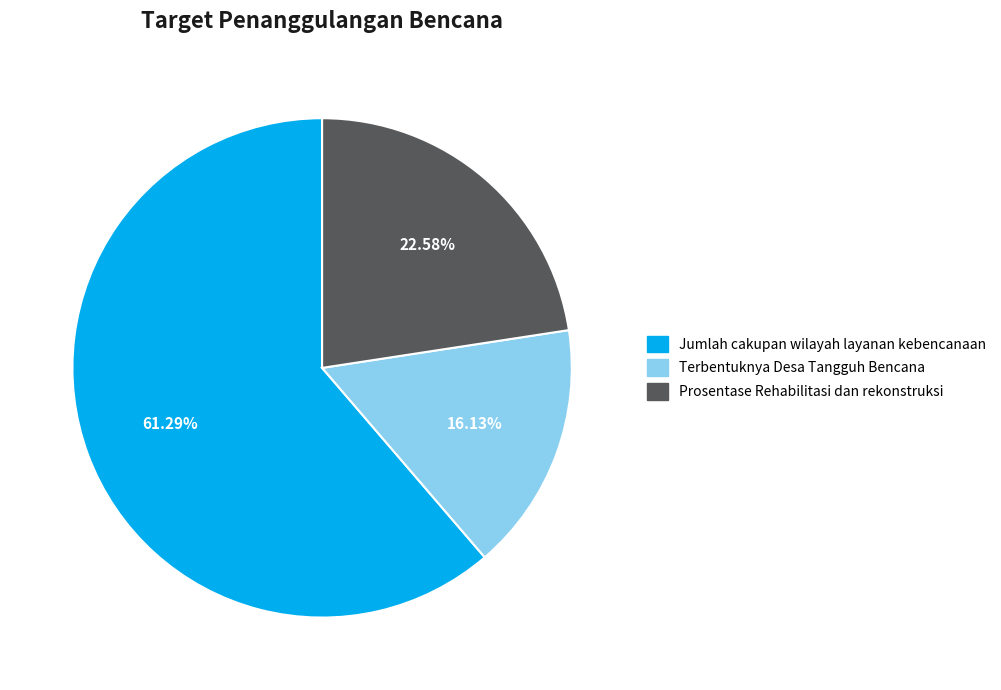

Does any single category account for the majority?

Yes